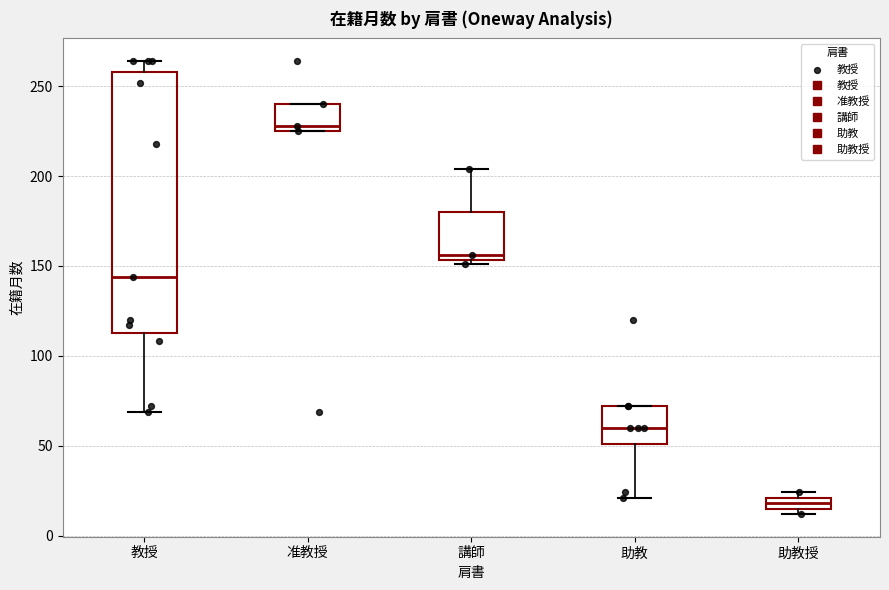

Which box has the lowest median line?

助教授